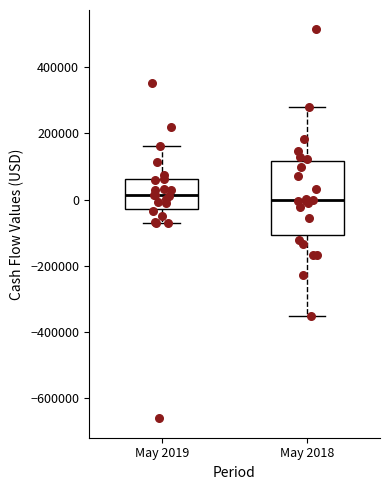

Where does the median line of the box for May 2019 sit on the y-axis? The values are not printed on the chart, so give them approximately, as read against the axis.

20000